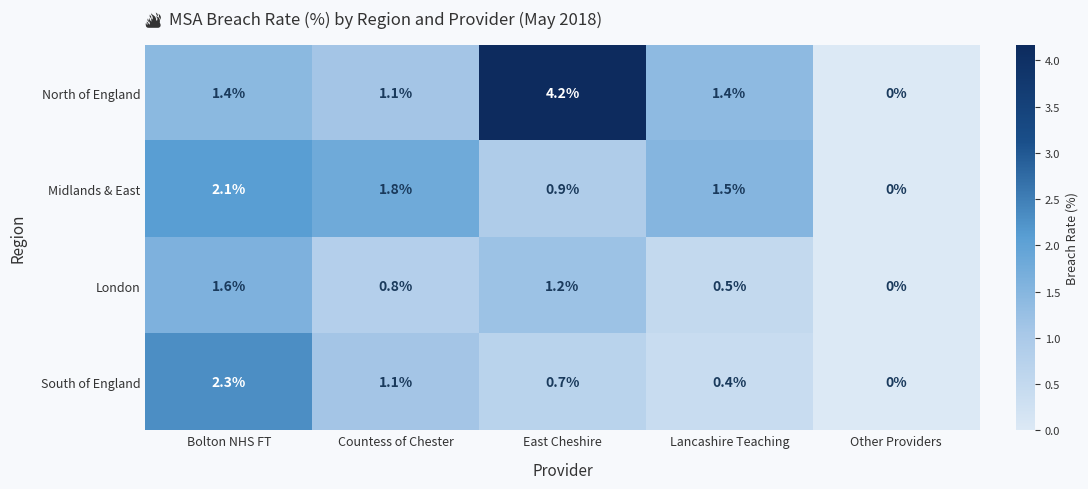

Reading left to right, transcribe all the data shown in this chart.

North of England: 1.4	1.1	4.2	1.4	0.0
Midlands & East: 2.1	1.8	0.9	1.5	0.0
London: 1.6	0.8	1.2	0.5	0.0
South of England: 2.3	1.1	0.7	0.4	0.0